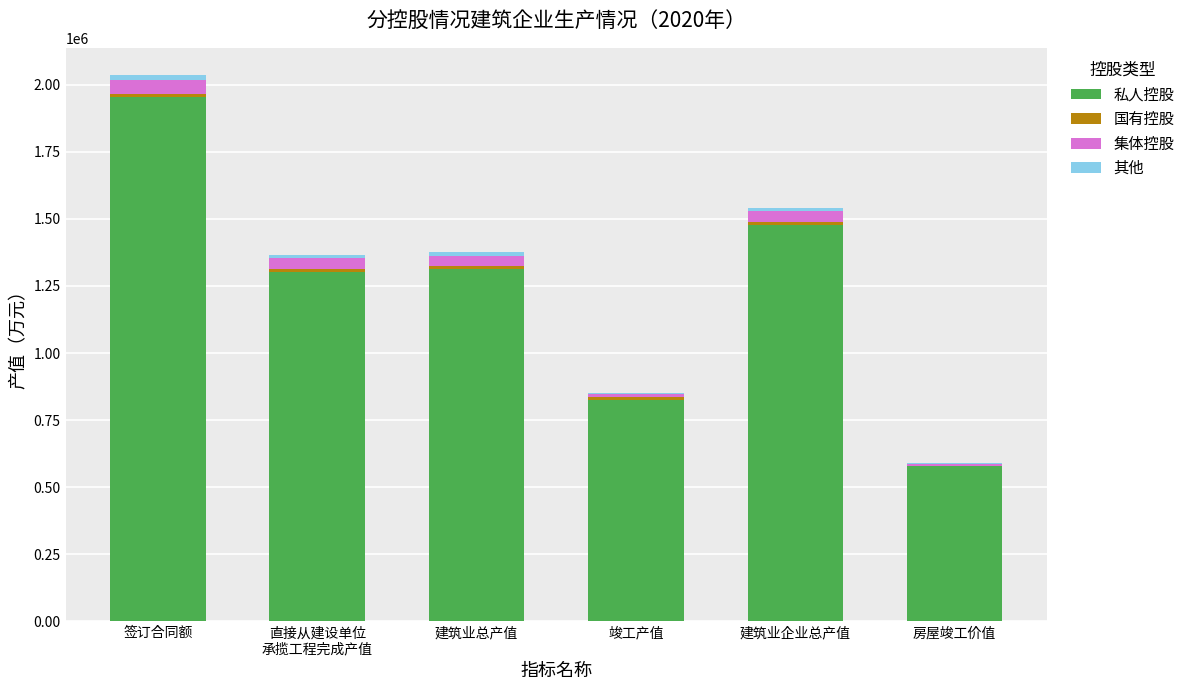

What is the sum of all 私人控股 values?

7452580.8